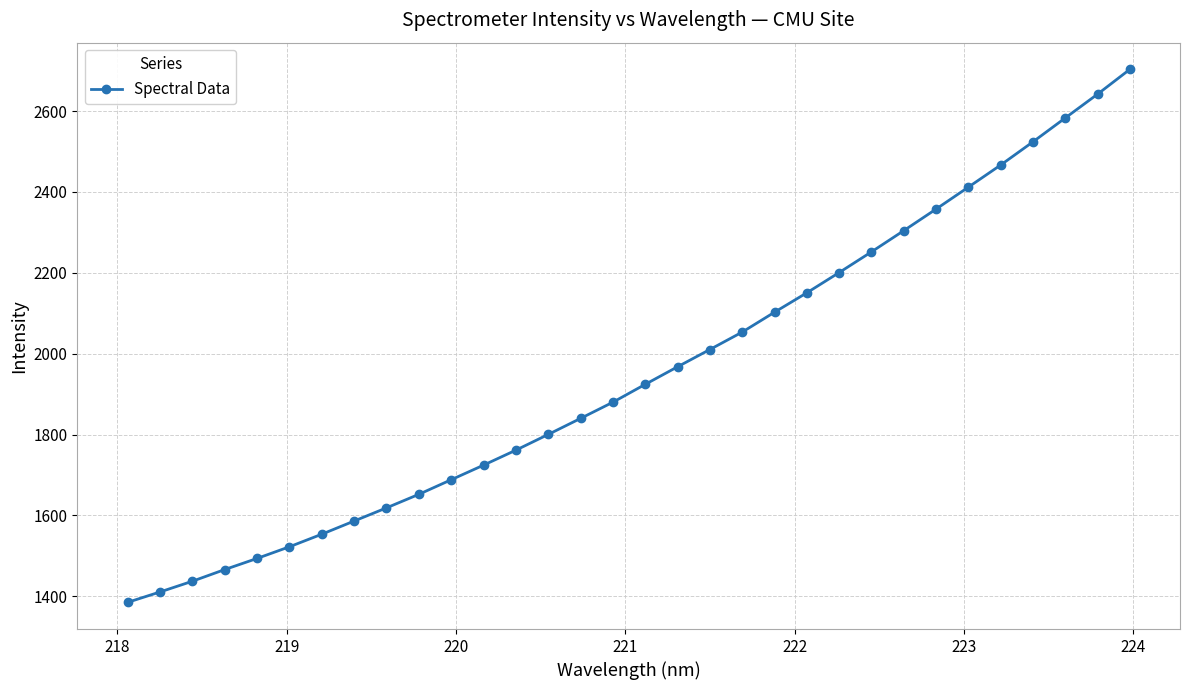

What is the sum of all values?

62473.0